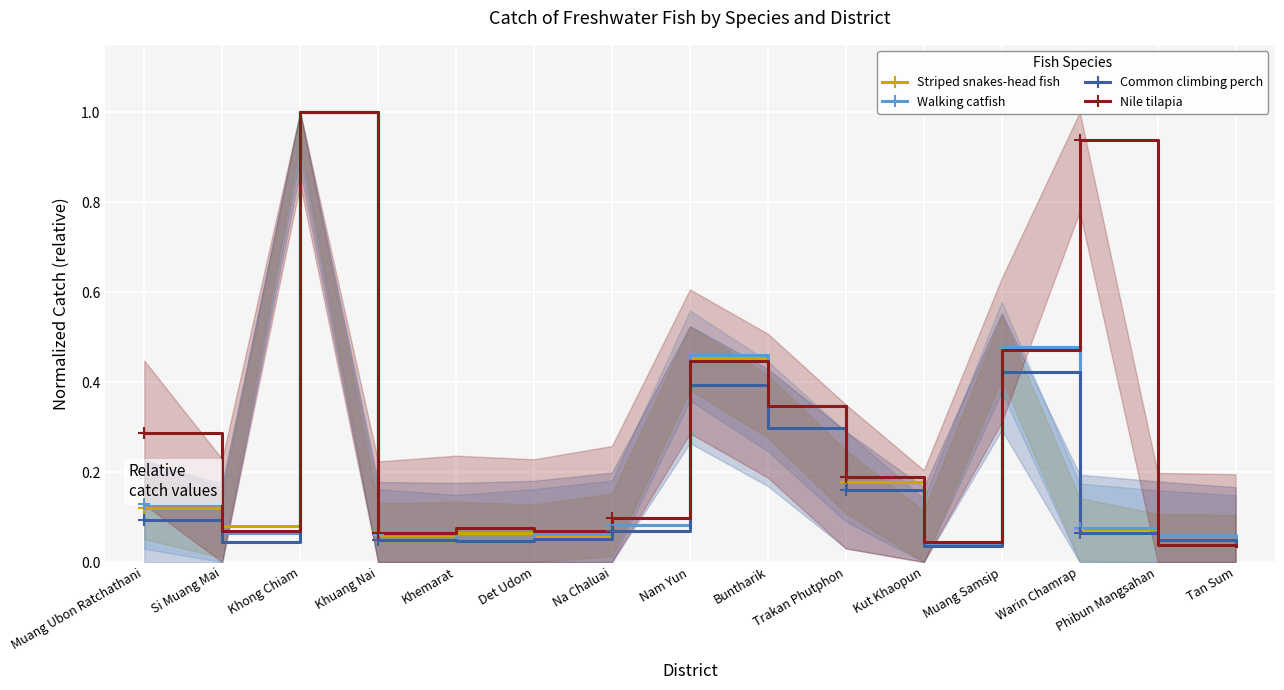

True or false: Common climbing perch has more than 2 interior local peaks.

True